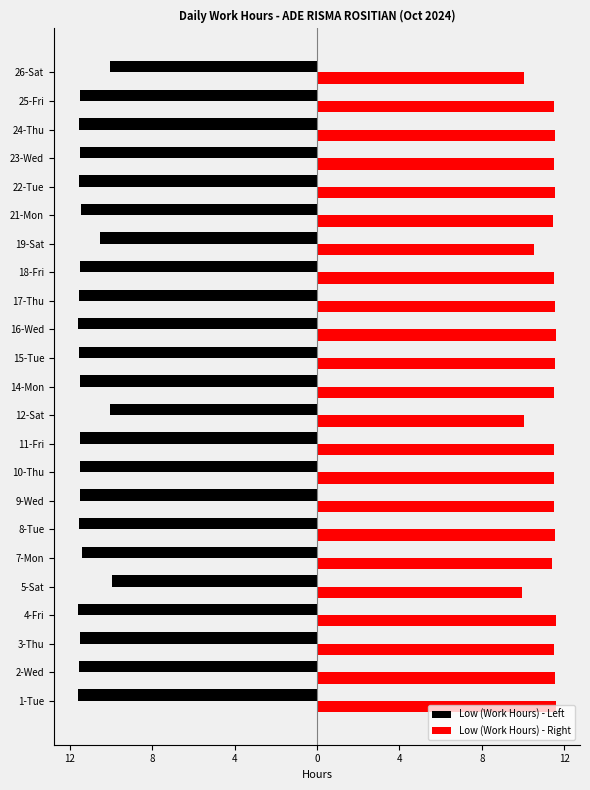

What are all the series names shown in the legend?

Low (Work Hours) - Left, Low (Work Hours) - Right